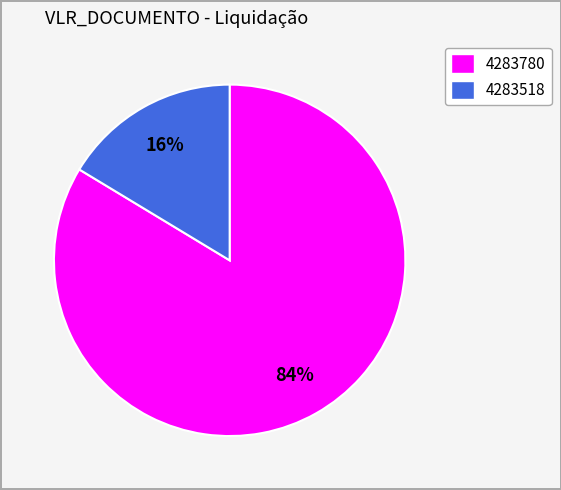

To the nearest percent, what is the combined percentage of 4283518 and 4283780?

100%